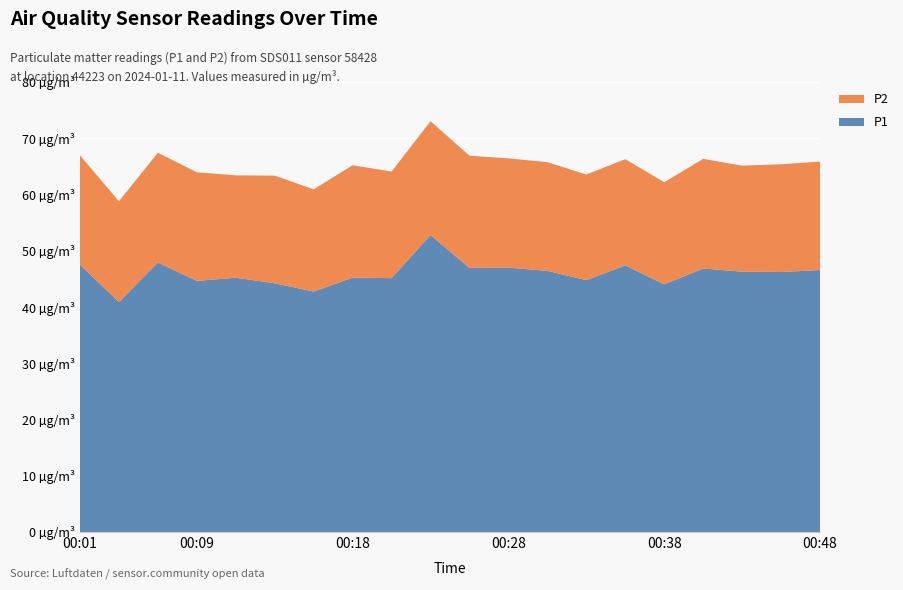

Reading right to left, transcribe all the data shown in this chart.

P1: 46.6	46.2	46.3	46.9	44.0	47.4	44.8	46.4	47.0	47.0	52.8	45.1	45.2	42.8	44.2	45.2	44.6	47.9	40.9	47.5
P2: 19.3	19.1	18.9	19.5	18.1	18.9	18.8	19.3	19.4	19.9	20.2	18.9	20.0	18.2	19.1	18.2	19.3	19.5	17.9	19.4